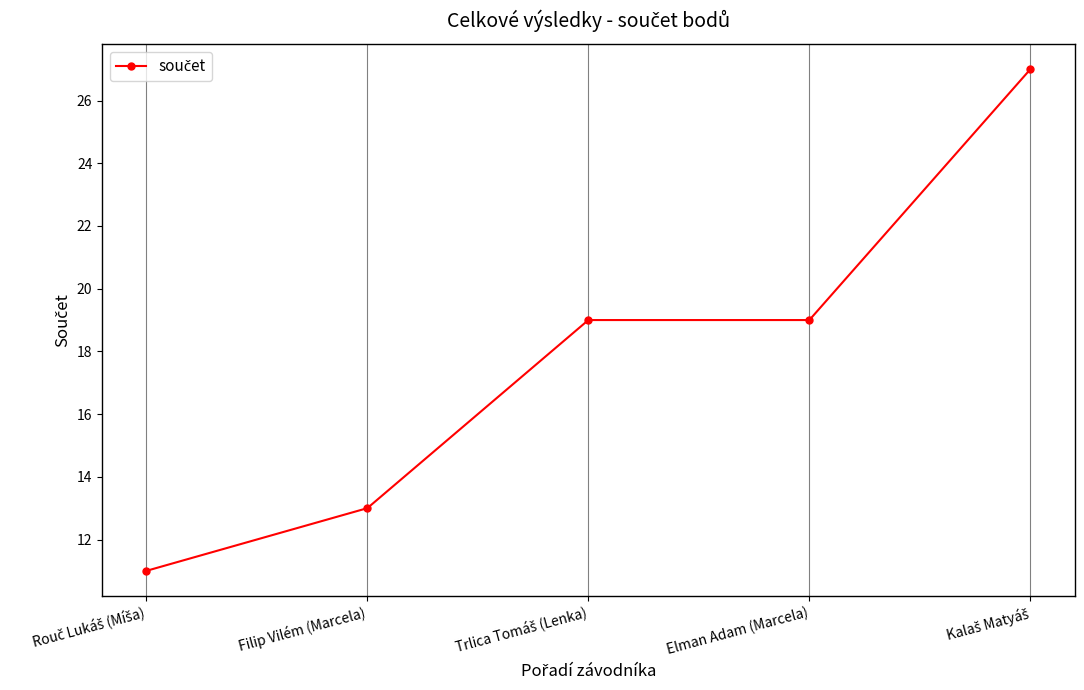

True or false: the data has more than 1 interior local peaks.

False